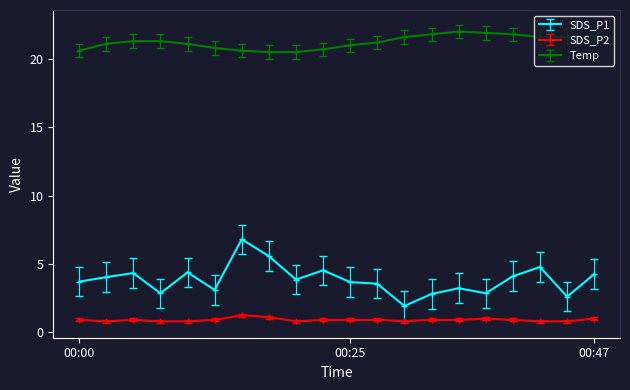

What is the lowest value of the SDS_P1 series?

1.9